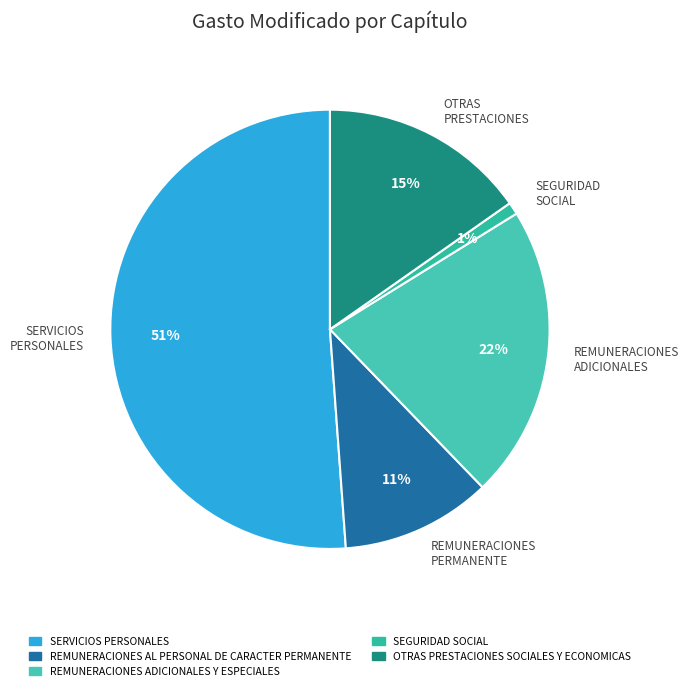

How many segments does this pie chart have?

5